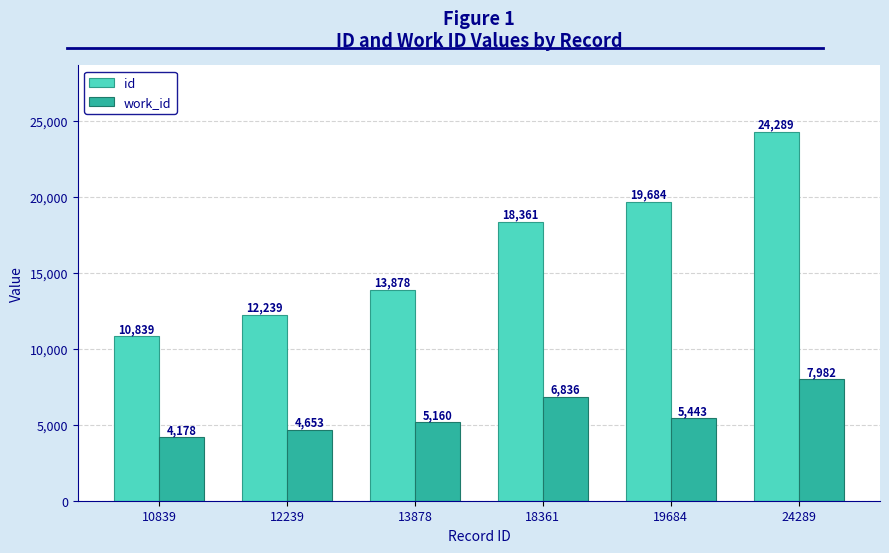

Which series has the largest total across all categories?

id